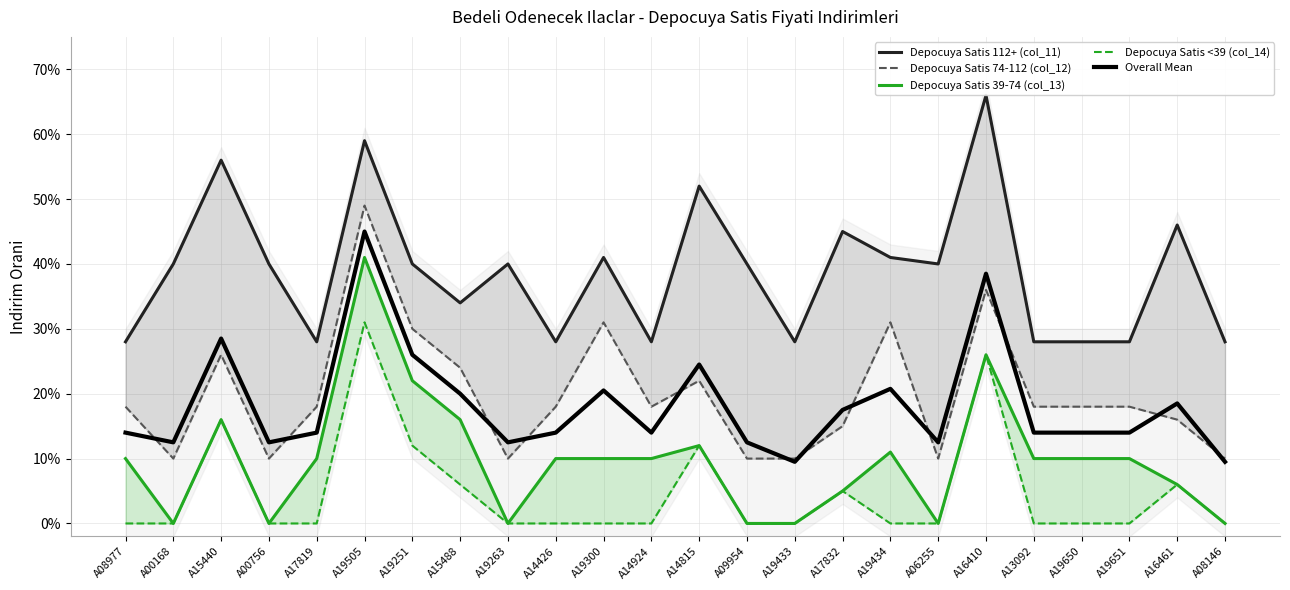

True or false: Depocuya Satis 112+ (col_11) and Depocuya Satis 39-74 (col_13) intersect in this chart.

False